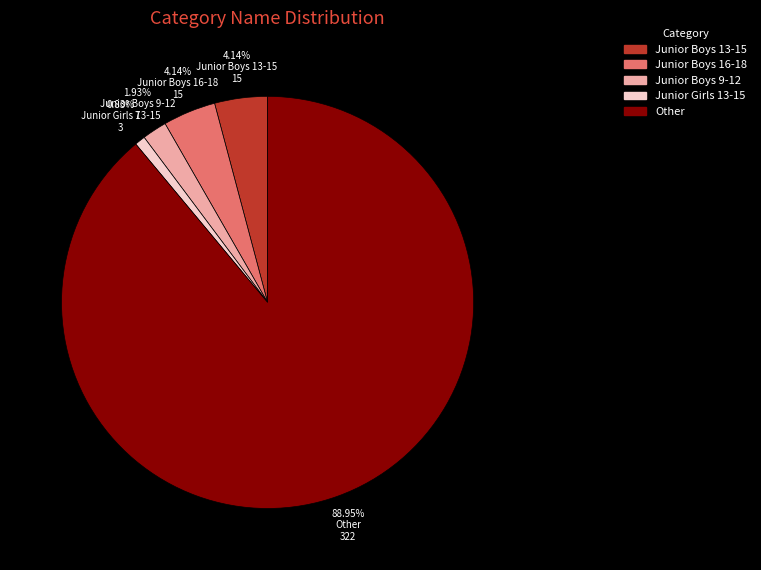

Which slice is the smallest?

Junior Girls 13-15